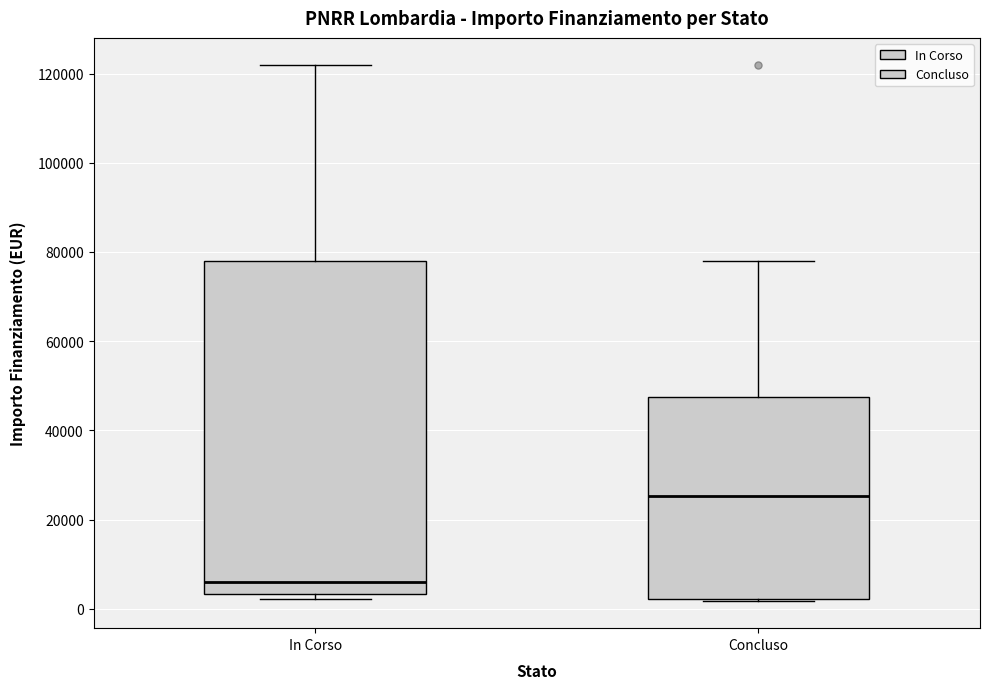

Reading left to right, transcribe this box plot: for each box, give where its median line is, the range the box spans, and where its two whiskers end, as read against the y-axis. The values are not printed on the chart, so give them approximately, as read against the axis.

In Corso: median 6000, box 4000 to 78000, whiskers 2000 to 122000
Concluso: median 26000, box 2000 to 48000, whiskers 2000 to 78000